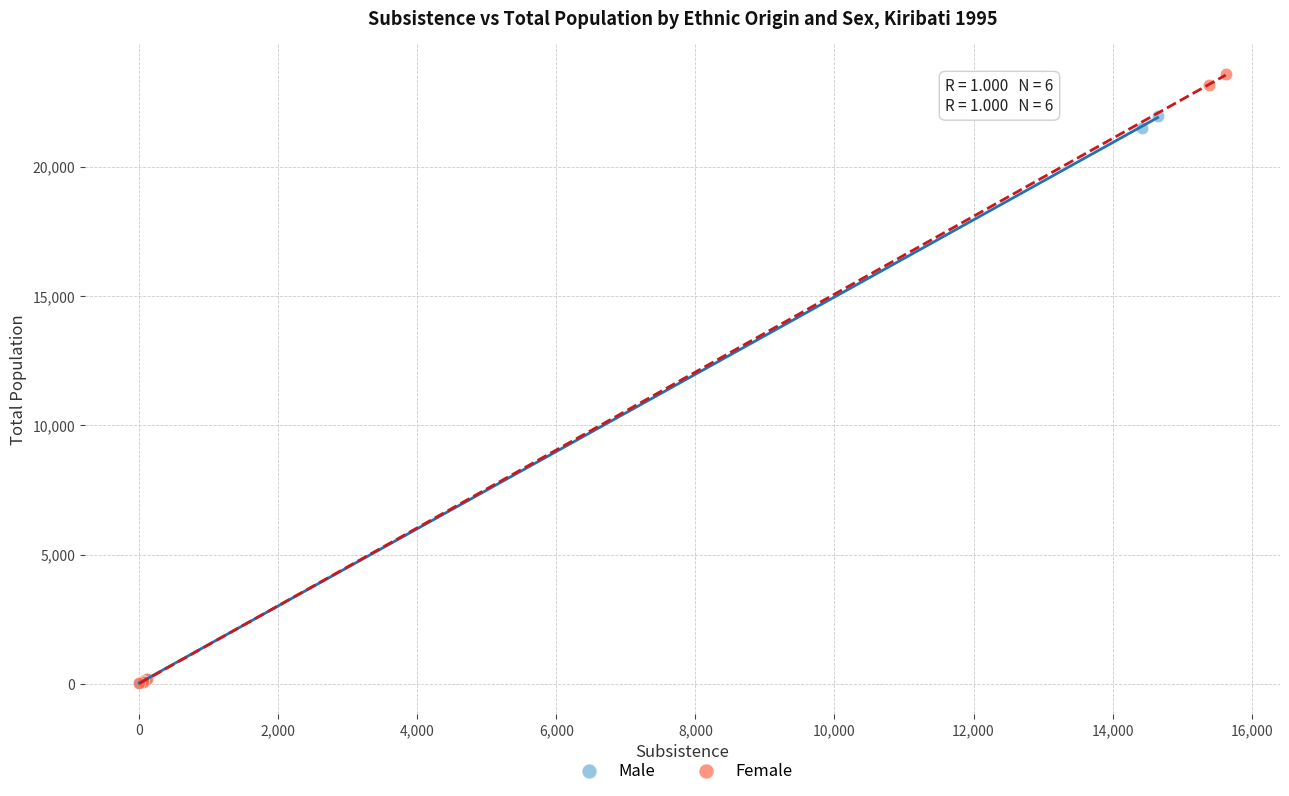

Which series has the largest Y range (max minus min)?

Female